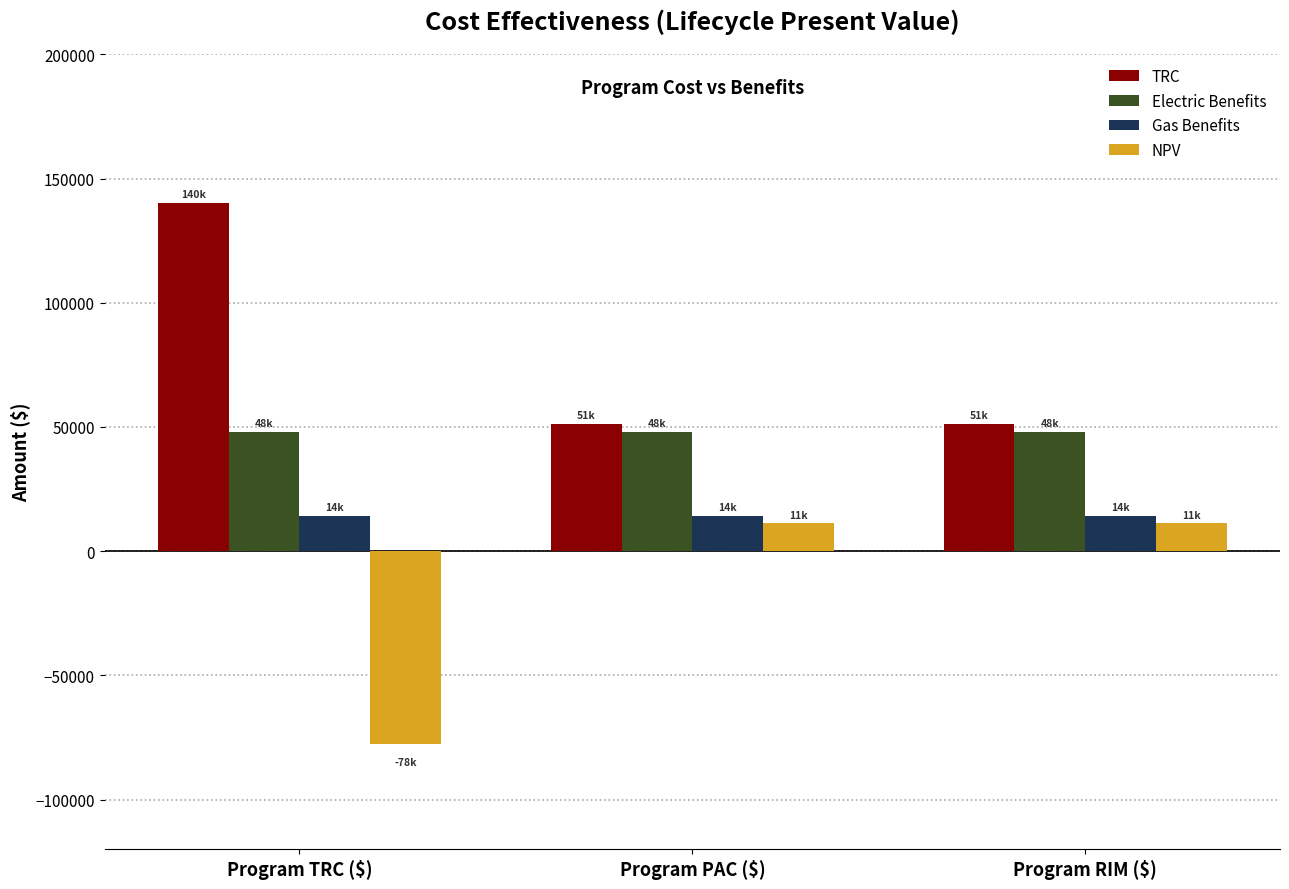

What position from the right is Program PAC ($)?

2